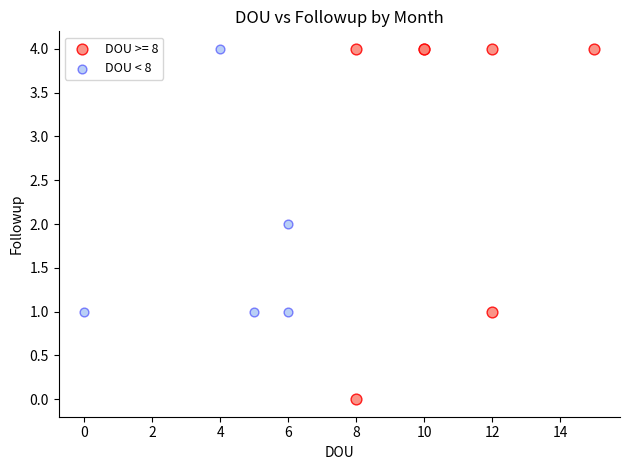

Which series contains the lowest Y value?

DOU >= 8